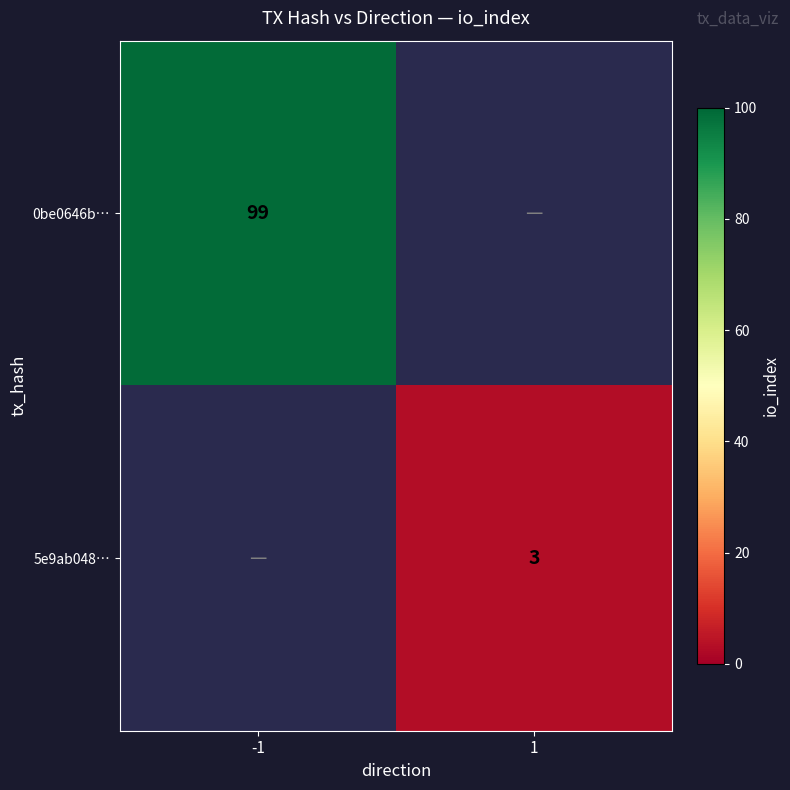

At which category does the chart reach its minimum across all series?

1